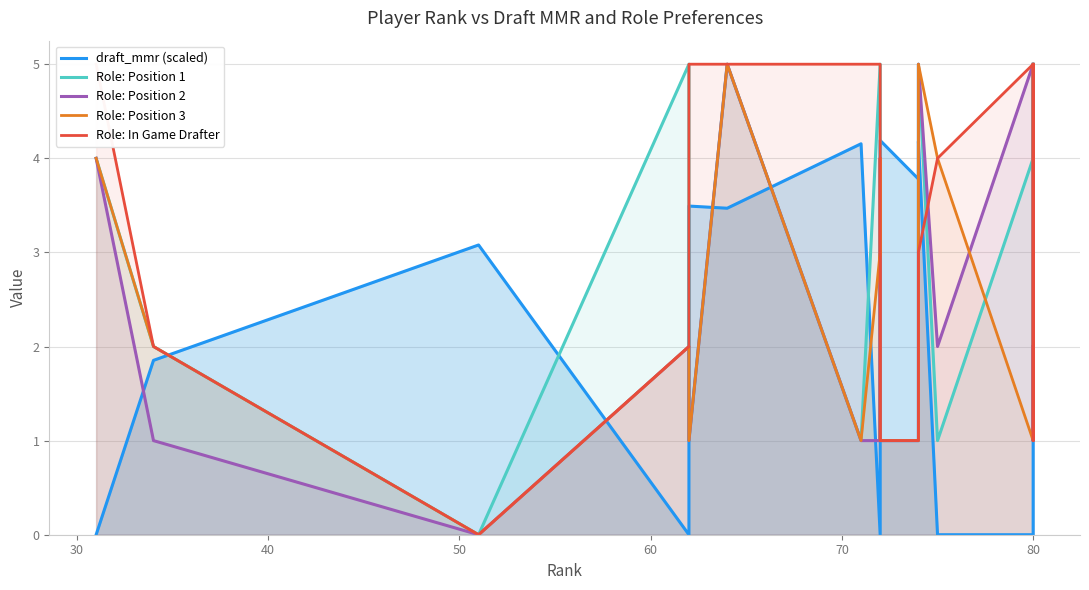

What is the value of the draft_mmr (scaled) point at the 16th from the left?

4.8